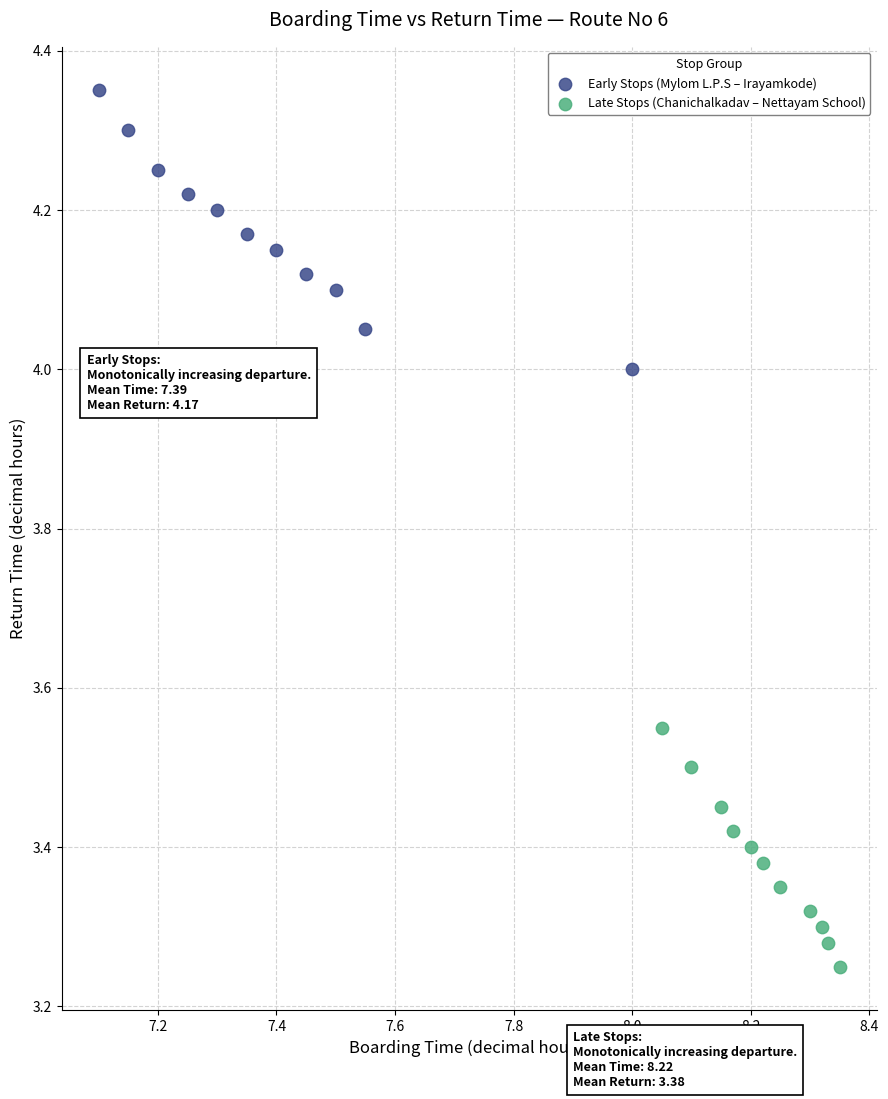

Which series reaches the minimum Y coordinate?

Late Stops (Chanichalkadav – Nettayam School)